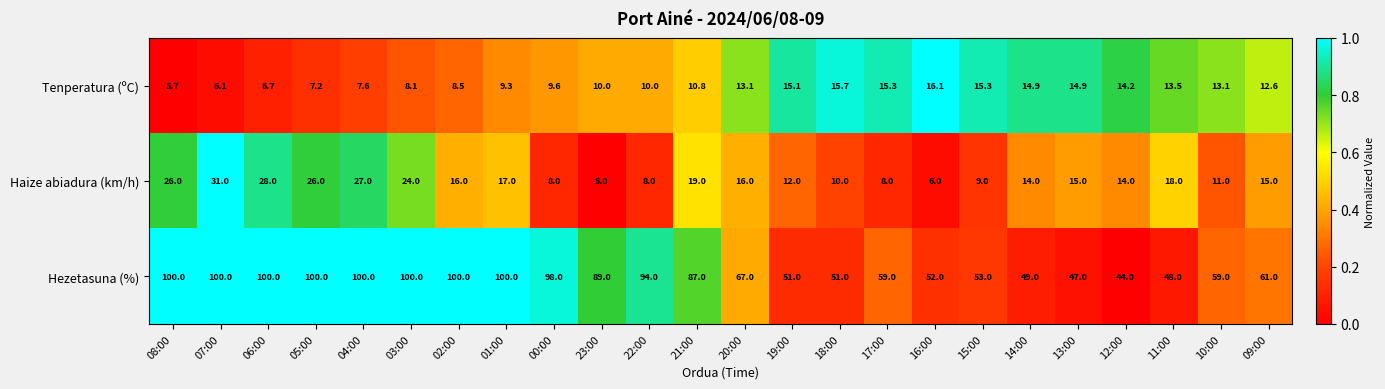

At which category is the sum across all series the highest?

07:00